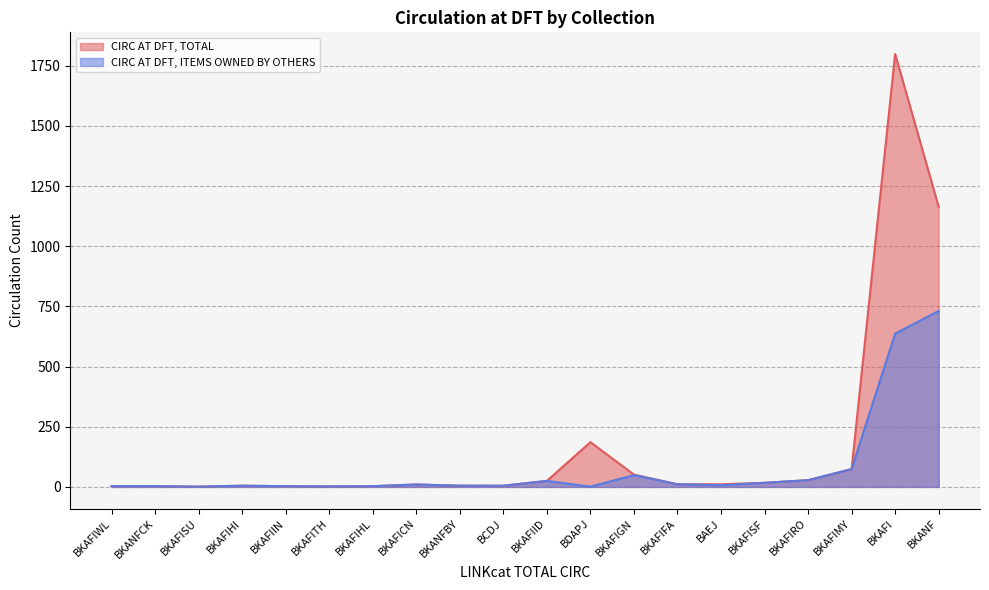

What is the total value across all series at BKANFCK?

6